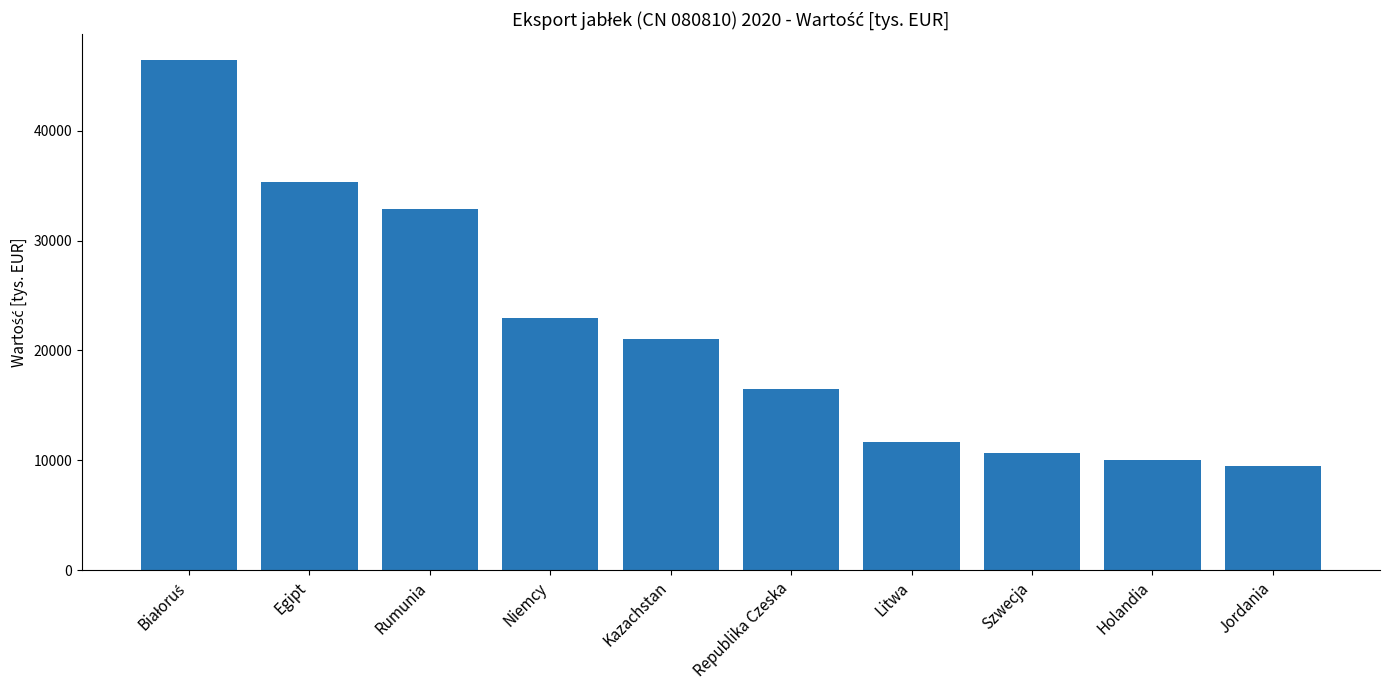

What is the difference between the maximum and minimum values?

36978.9